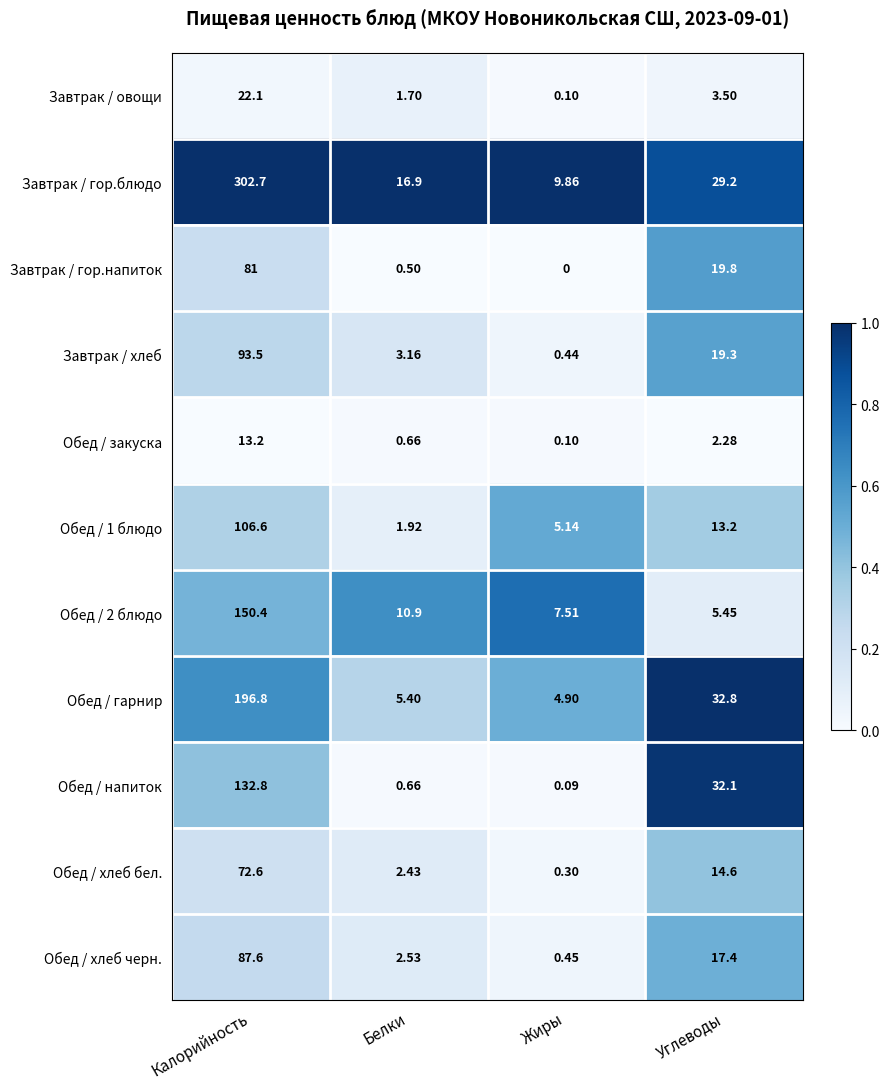

At which category does the chart reach its peak across all series?

Калорийность